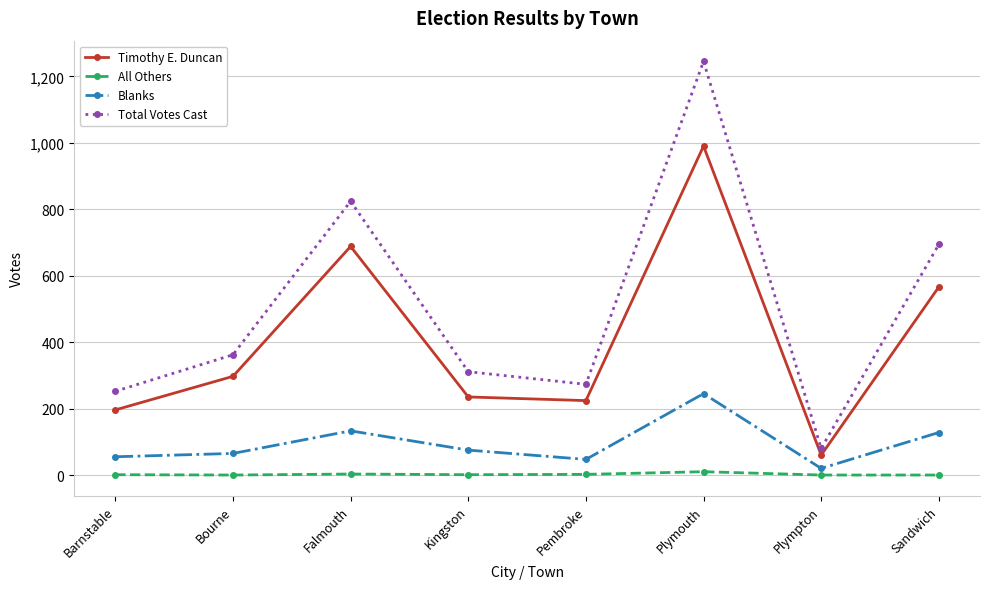

True or false: Blanks and Total Votes Cast cross at least once.

False